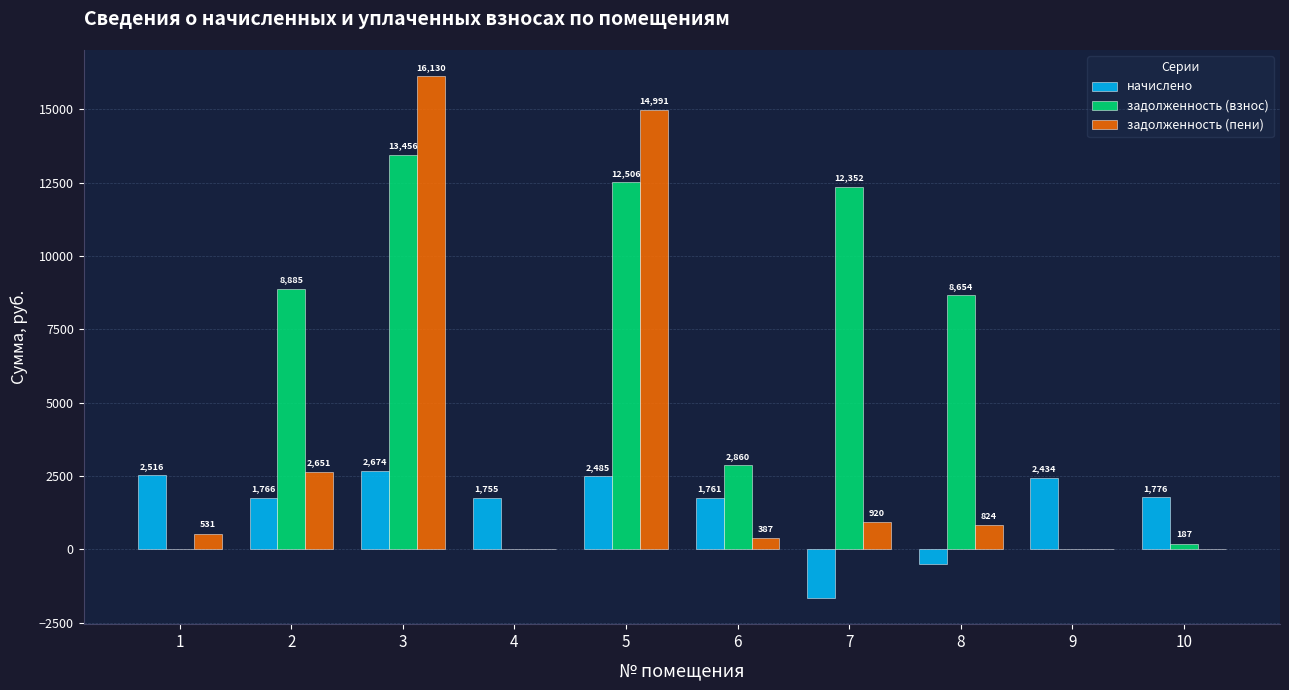

Which series has the largest total across all categories?

задолженность (взнос)